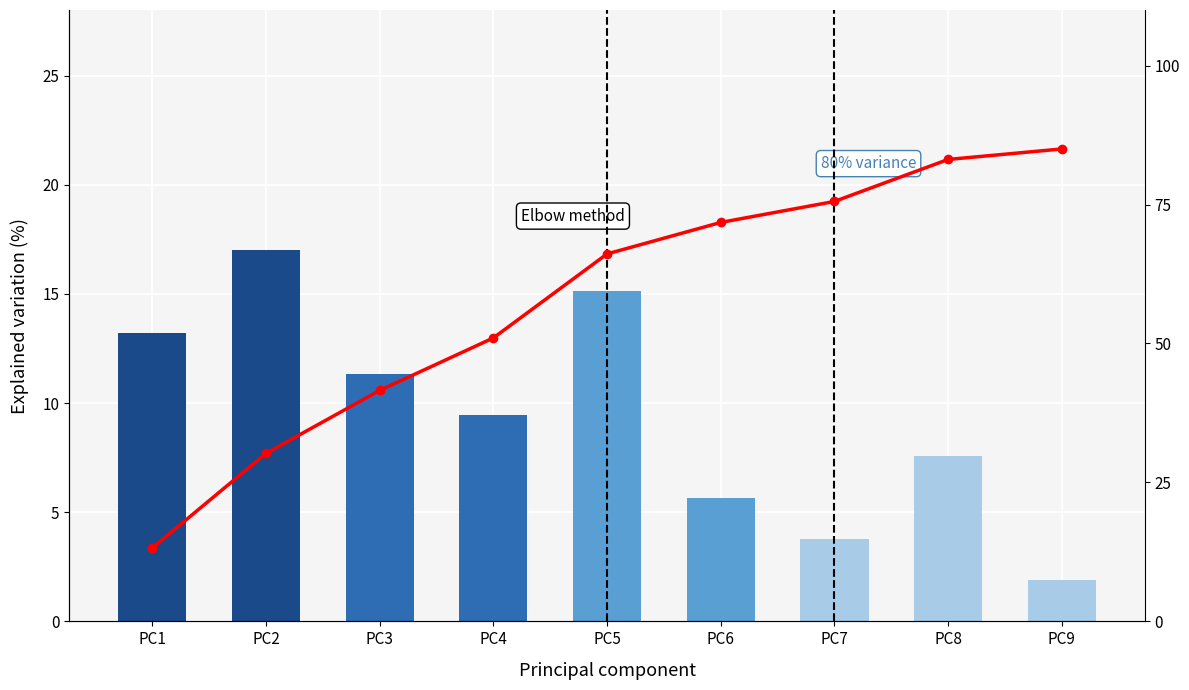

What is the difference between the maximum and minimum values in the Individual variance series?

15.1